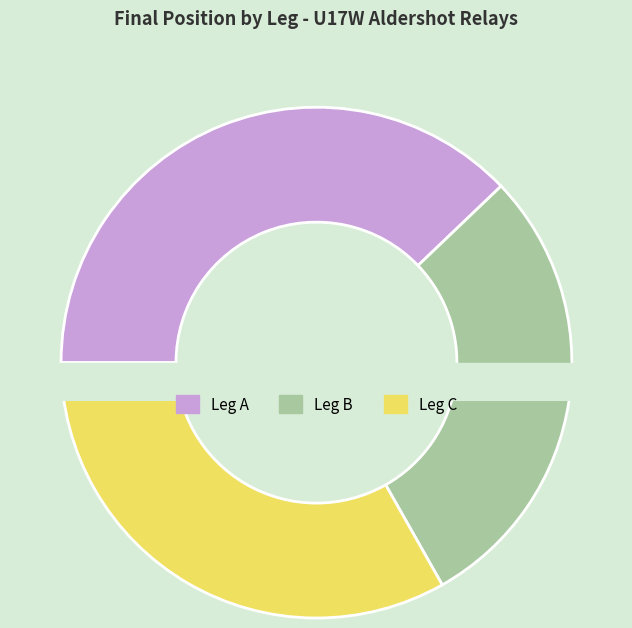

The Wells City slice represents 1% of the pie. True or false?

False